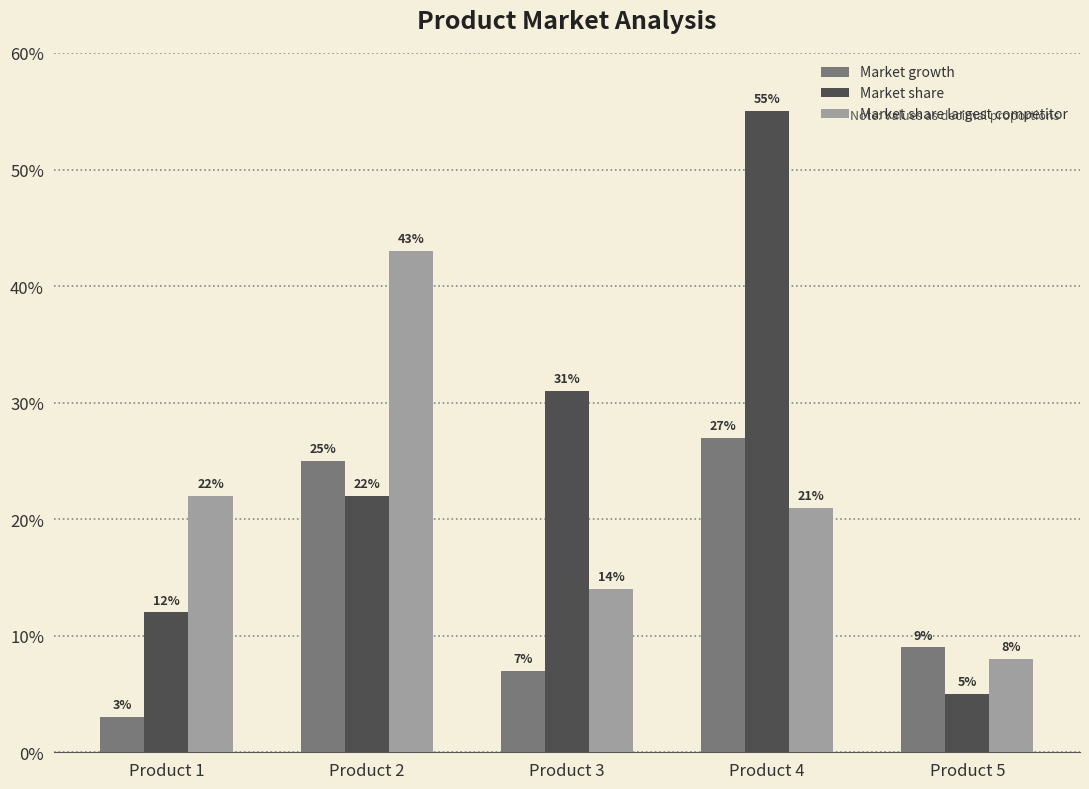

Are the bars grouped side by side (vs. stacked)?

Yes